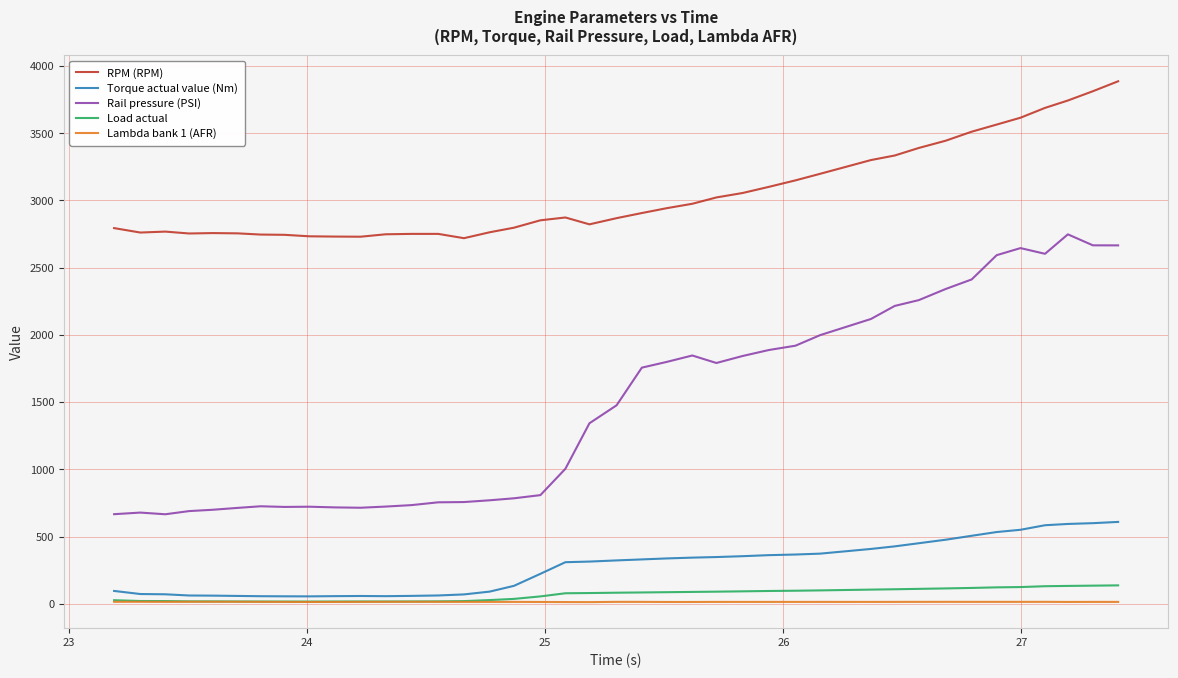

What is the difference between the maximum and second lowest values in the Load actual series?

120.5